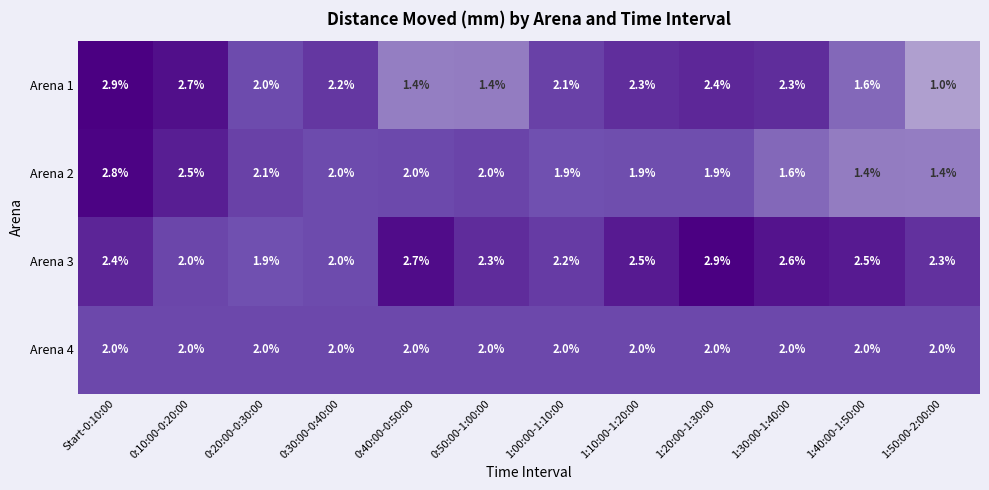

At 1:50:00-2:00:00, list the series in order from smallest to largest.

Arena 1, Arena 2, Arena 4, Arena 3